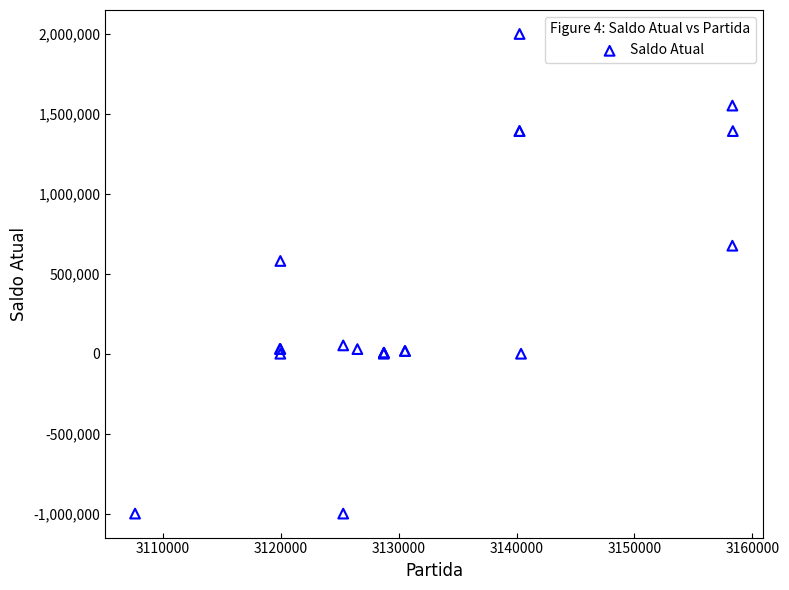

What Y value in the scatter plot is closest to 499989?

580195.8